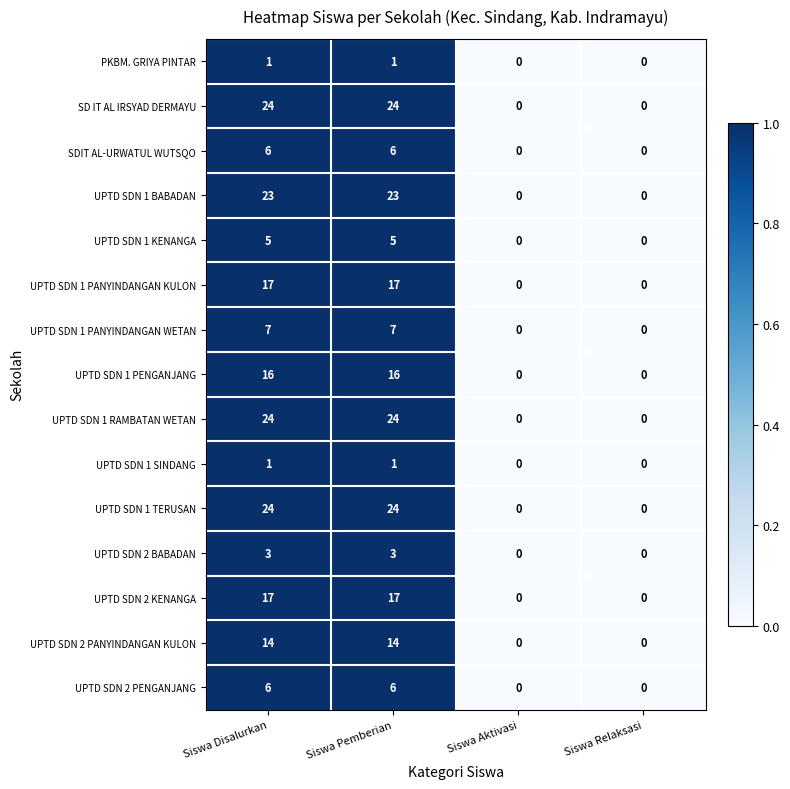

What is the sum of the UPTD SDN 1 RAMBATAN WETAN values at Siswa Disalurkan and Siswa Aktivasi?

24